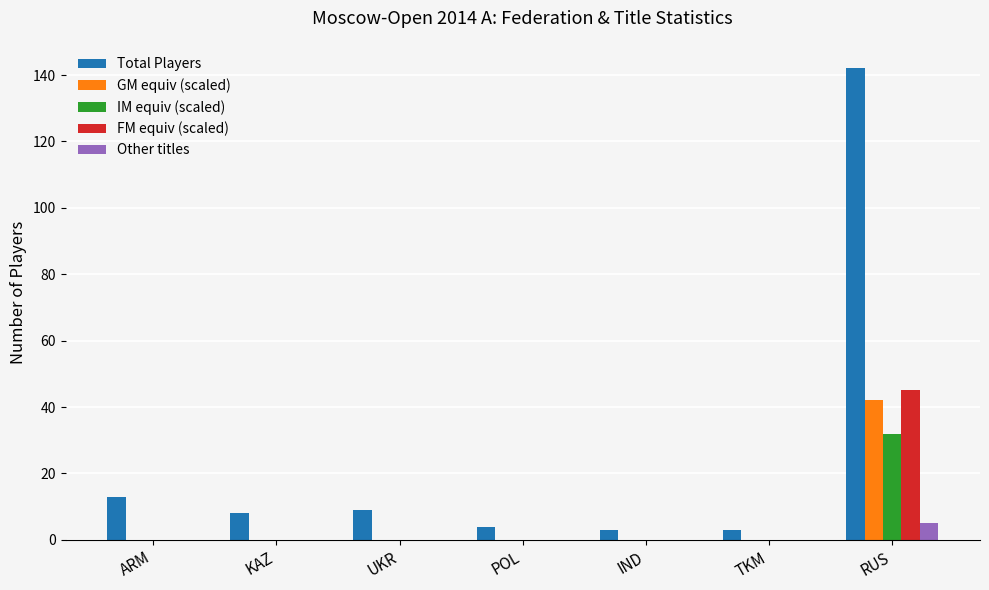

What is the total value across all series at KAZ?

8